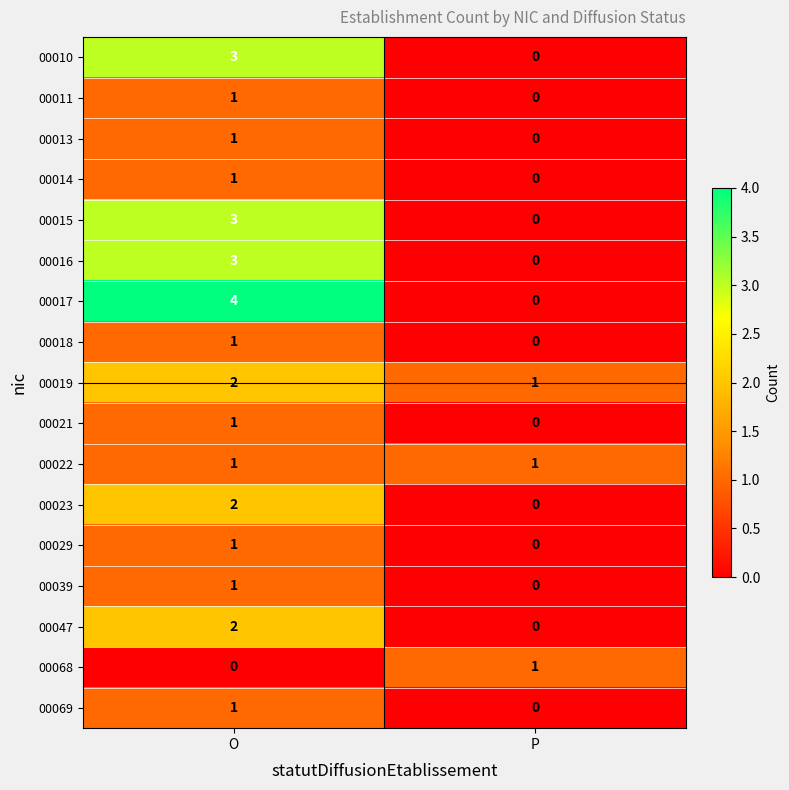

At which category is the sum across all series the highest?

O